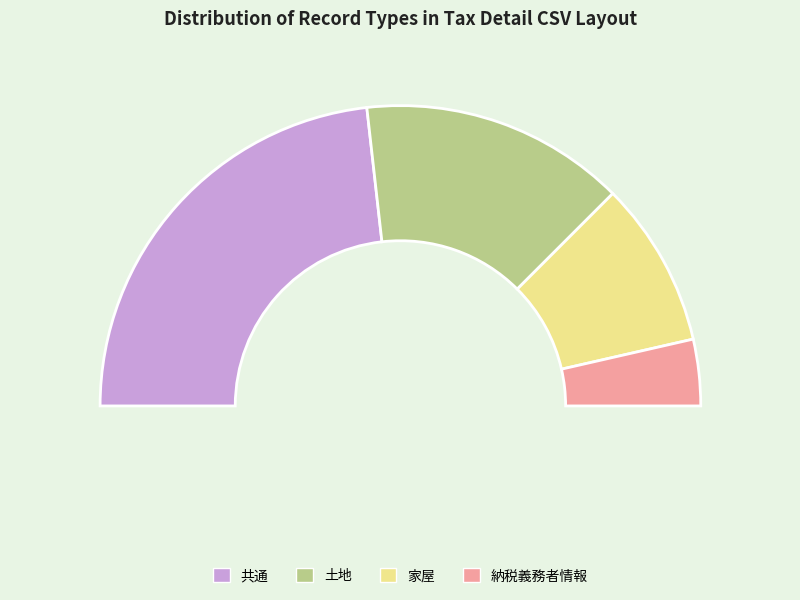

How many segments does this pie chart have?

4